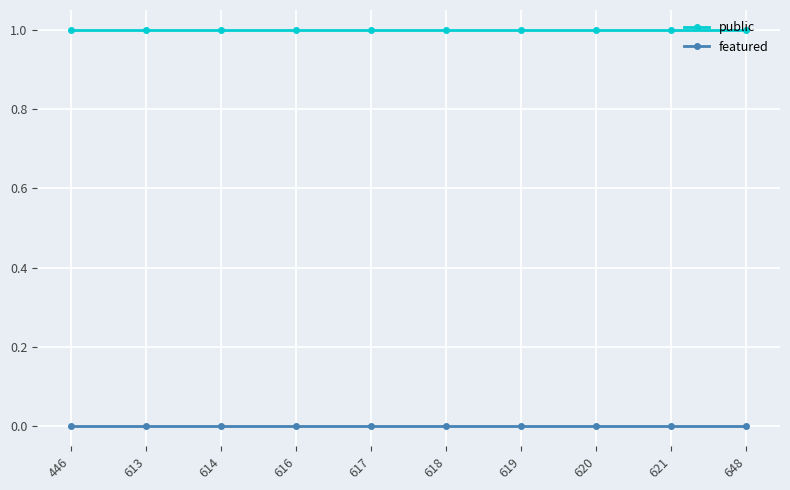

What is the difference between the highest and lowest values at 613?

1